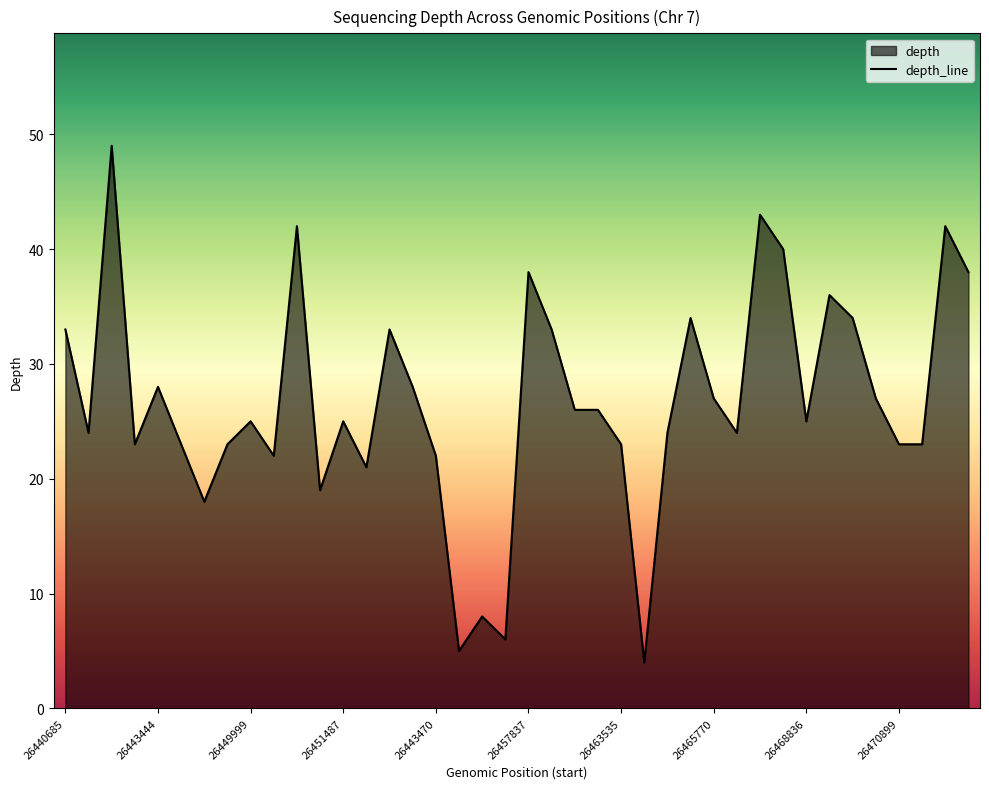

The chart shows a value of 1 at 25. True or false?

False